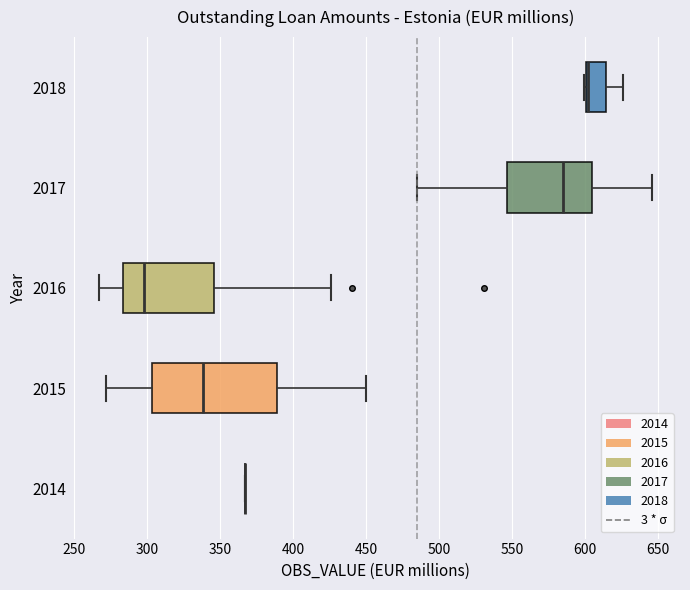

Reading bottom to top, read every box against the x-axis: the position of its median line, the range the box covers, and the ends of its whiskers. The values are not printed on the chart, so give them approximately, as read against the axis.

2014: box collapsed to a line at 365, whiskers 365 to 365
2015: median 340, box 305 to 390, whiskers 270 to 450
2016: median 300, box 285 to 345, whiskers 265 to 425
2017: median 585, box 545 to 605, whiskers 485 to 645
2018: median 600 (drawn on the box's left edge), box 600 to 615, whiskers 600 to 625